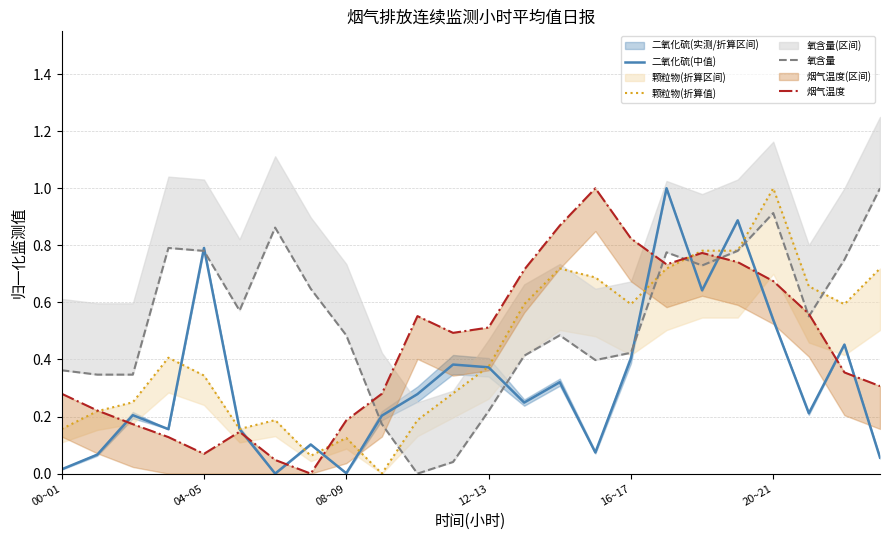

Is it true that 二氧化硫(中值) equals 0.0 at 08~09?

False